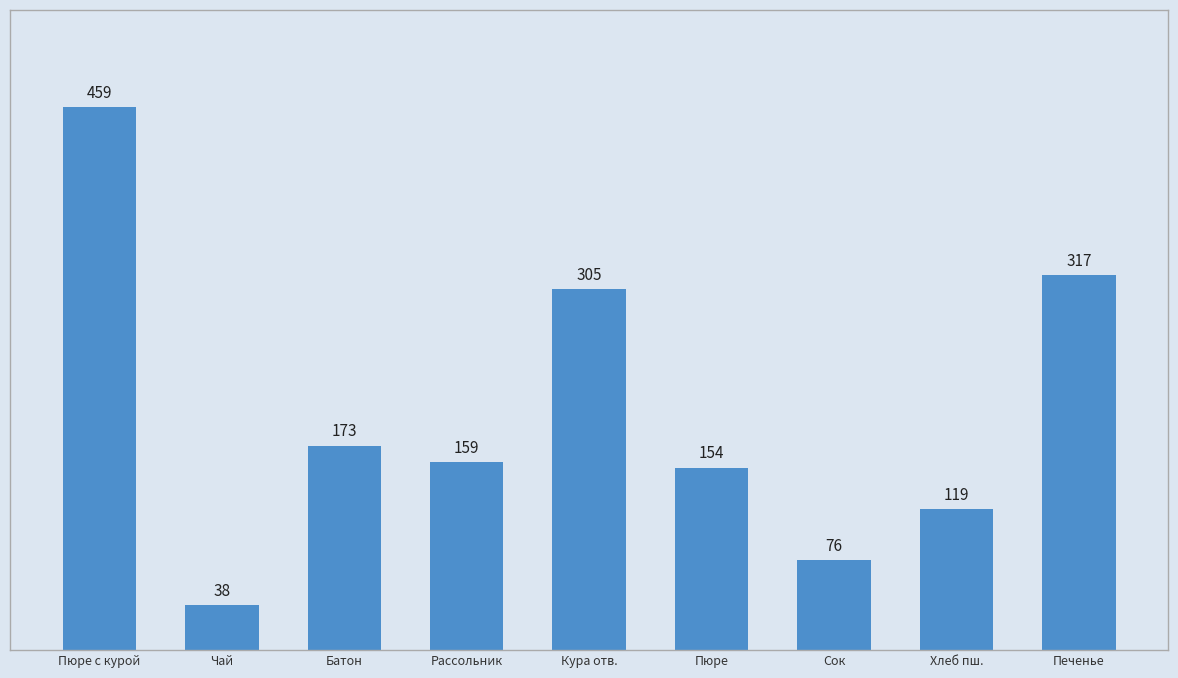

At which category does the chart reach its minimum across all series?

Чай